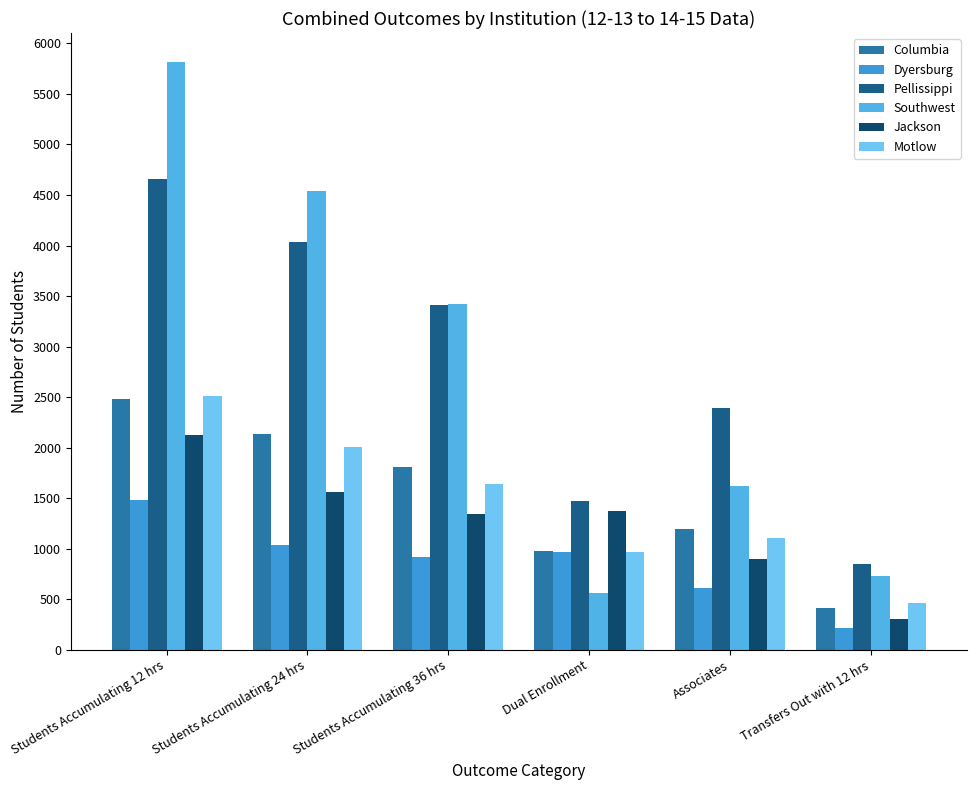

Is the value of Pellissippi at Students Accumulating 12 hrs greater than the value of Jackson at Associates?

Yes